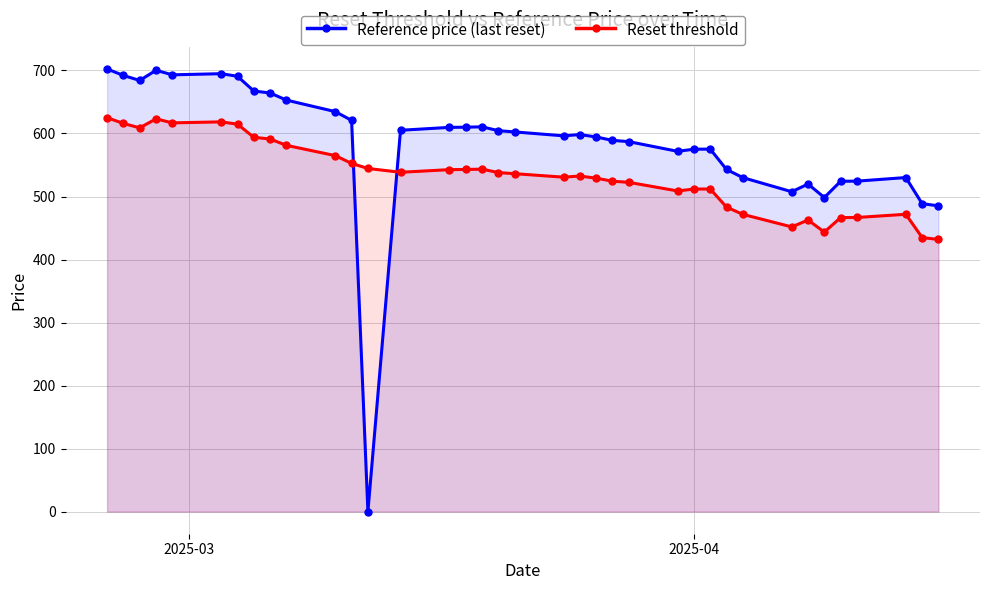

What is the difference between the maximum and minimum values in the Reset threshold series?

193.3